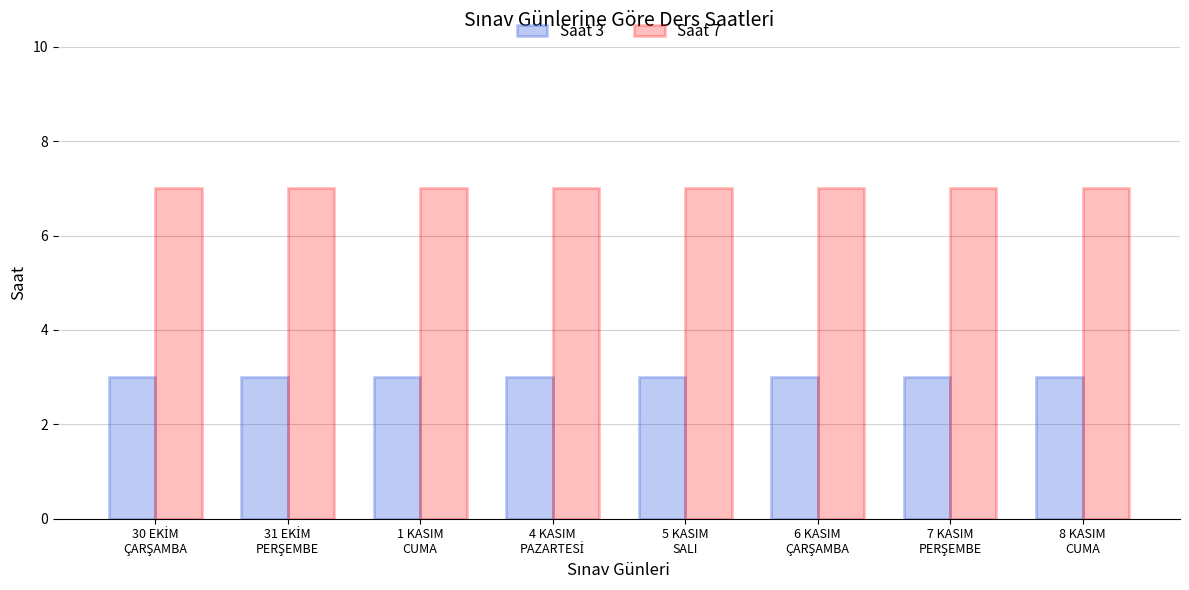

Are the bars horizontal?

No